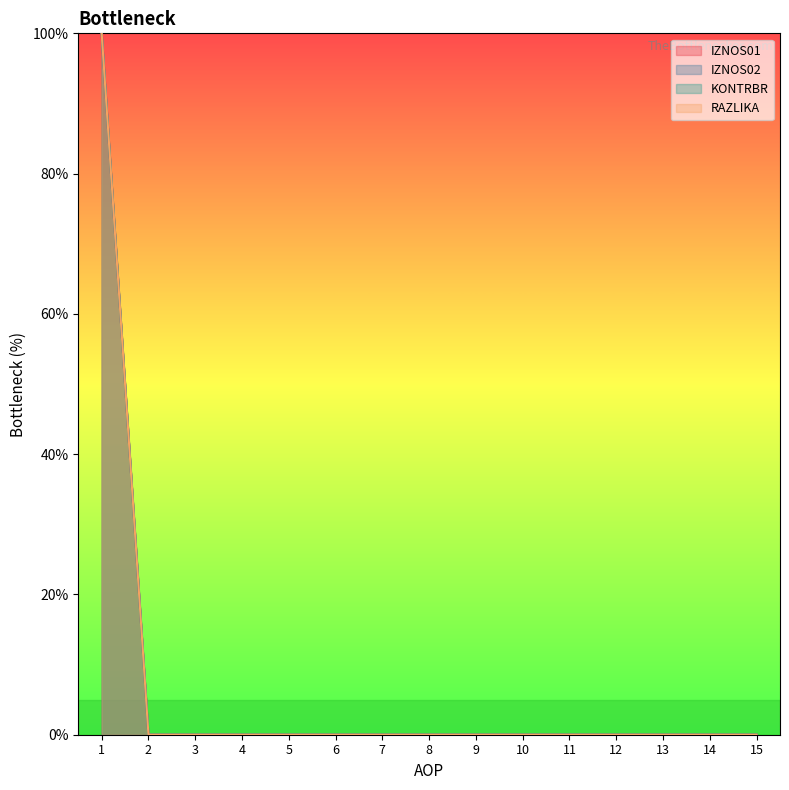

How many data points does each series have?

15